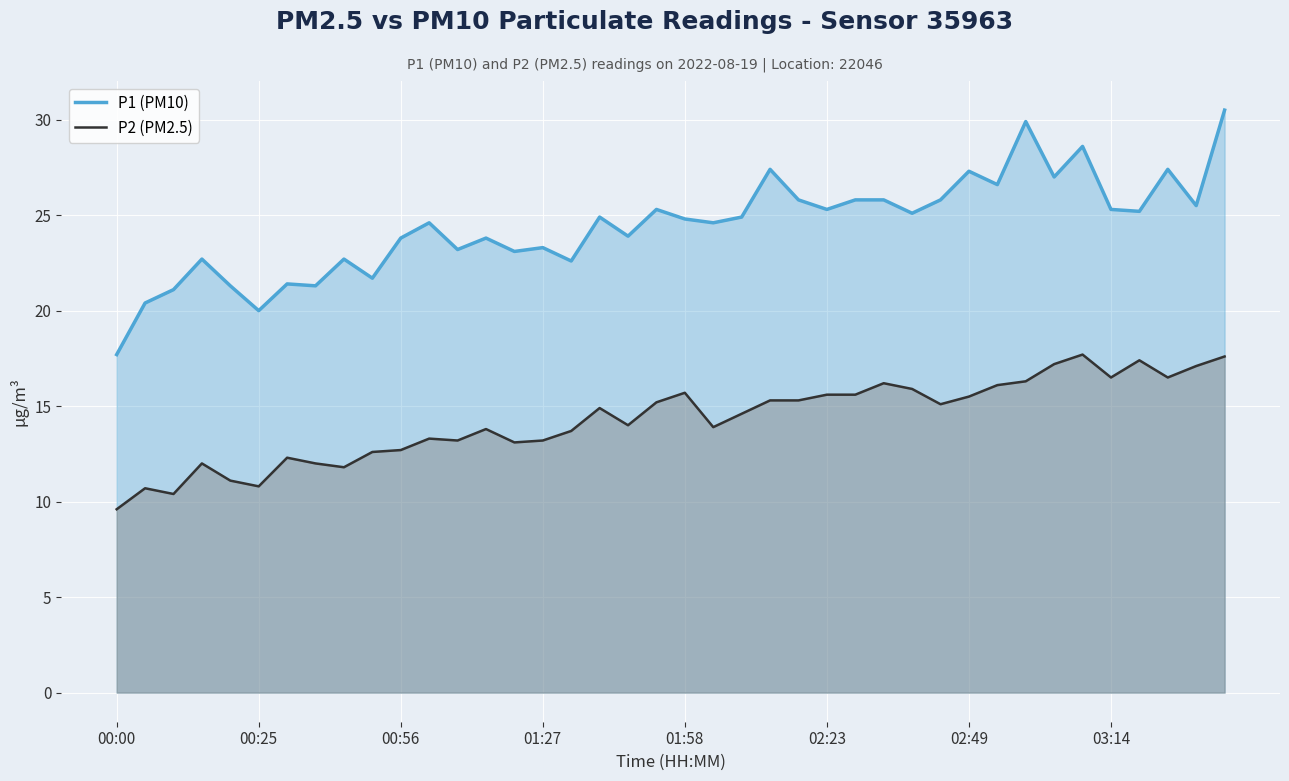

What is the difference between the highest and lowest values at 16?

8.9